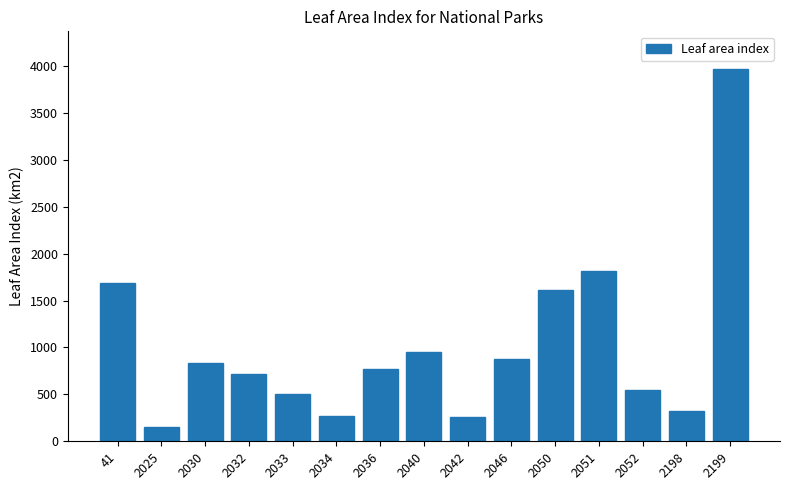

True or false: the data shows 488.2 at 2198.

False